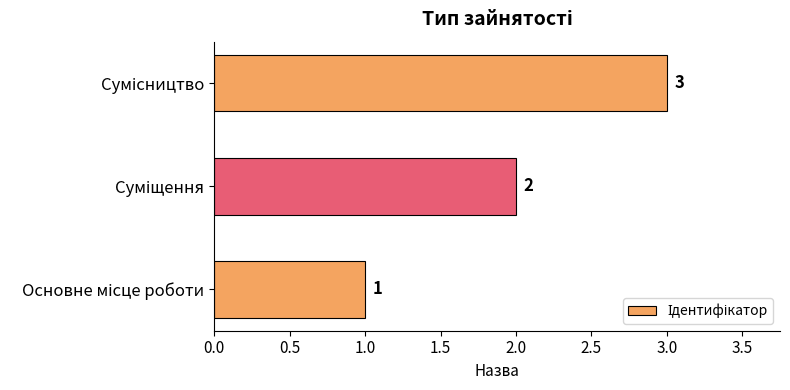

What is the greatest value displayed?

3